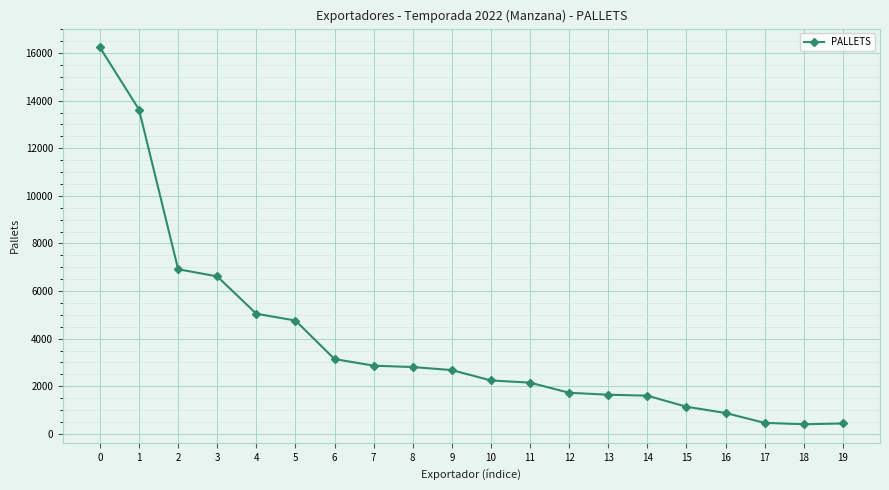

What is the difference between the values at 3 and 17?

6155